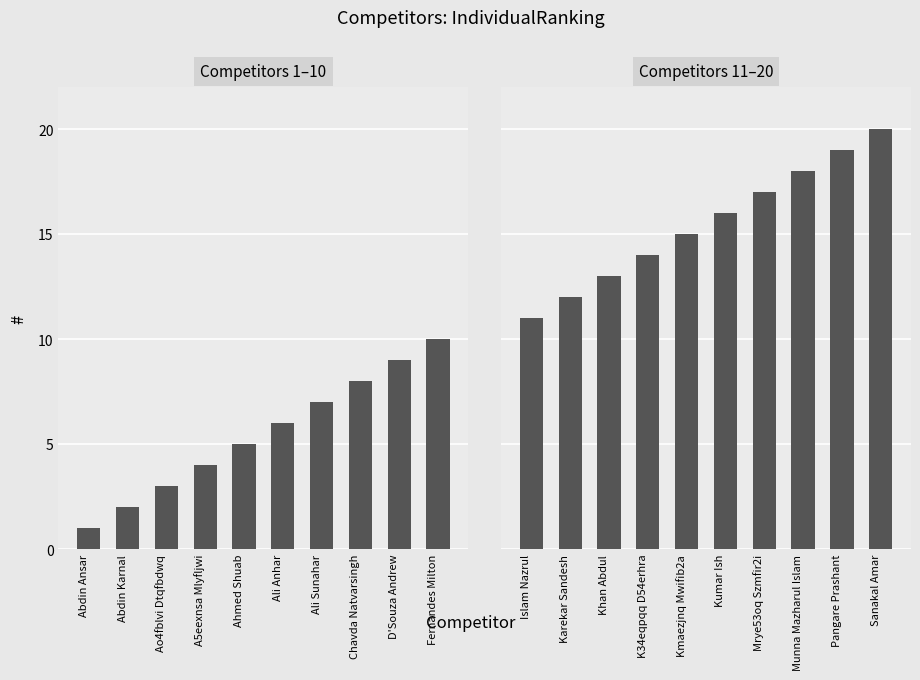

What is the label of the 4th bar from the left?

K34eqpqq D54erhra